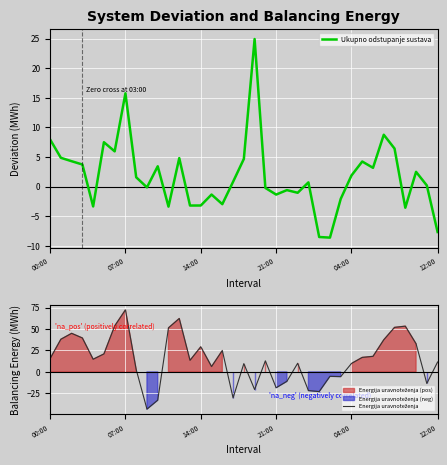

Which series has the largest total across all categories?

Energija uravnoteženja